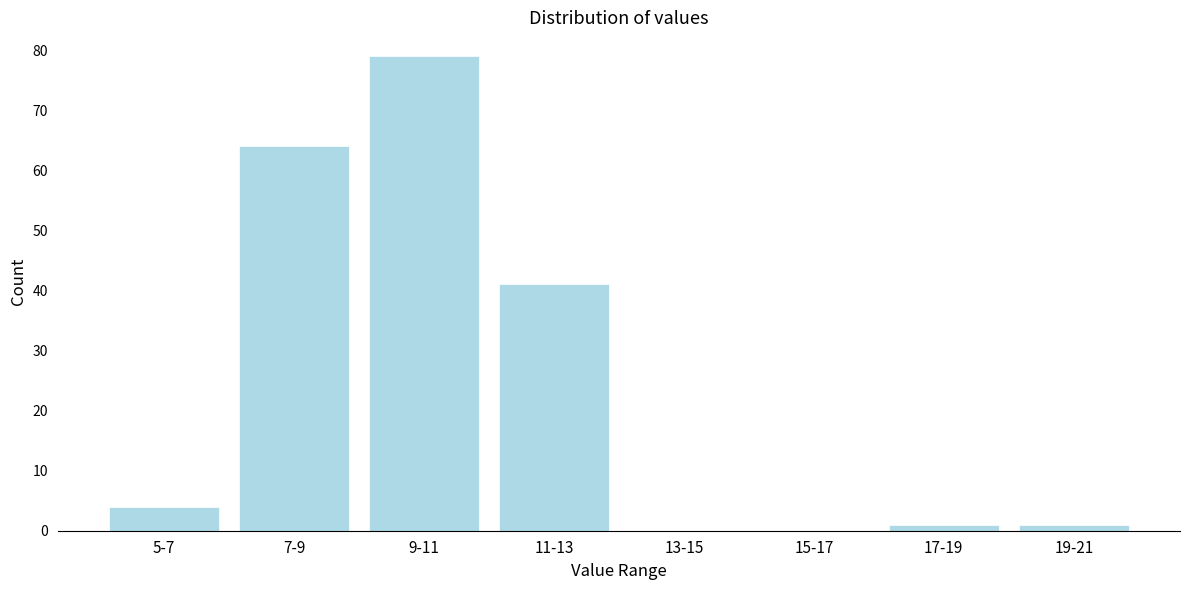

Reading left to right, transcribe all the data shown in this chart.

5-7=4	7-9=64	9-11=79	11-13=41	13-15=0	15-17=0	17-19=1	19-21=1